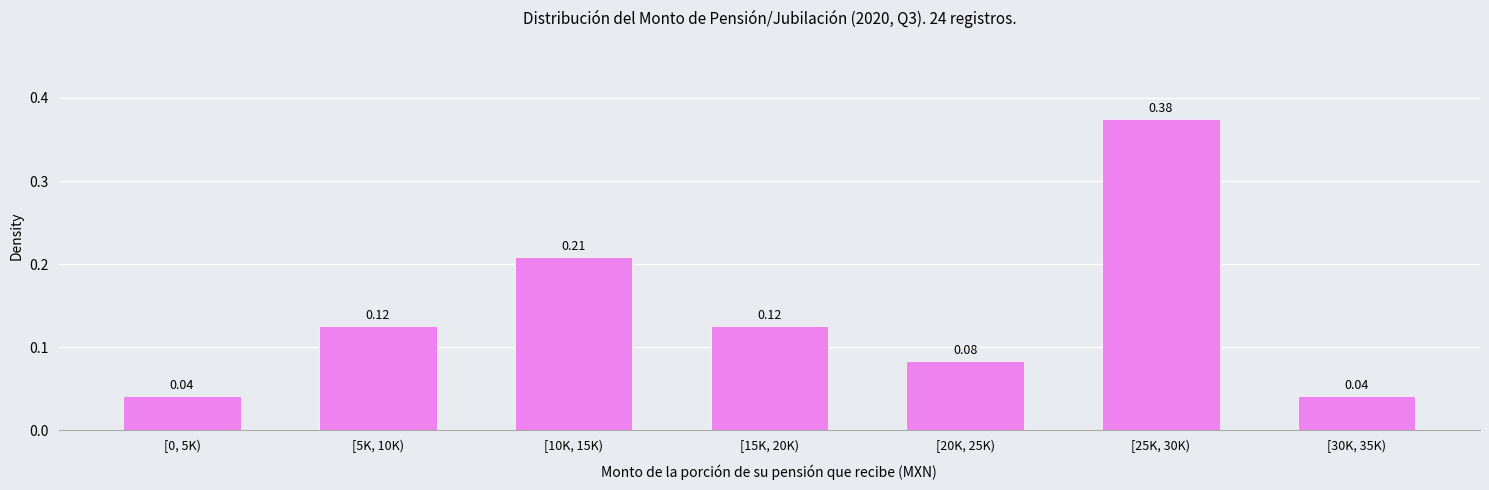

Between [20K, 25K) and [10K, 15K), which is larger?

[10K, 15K)